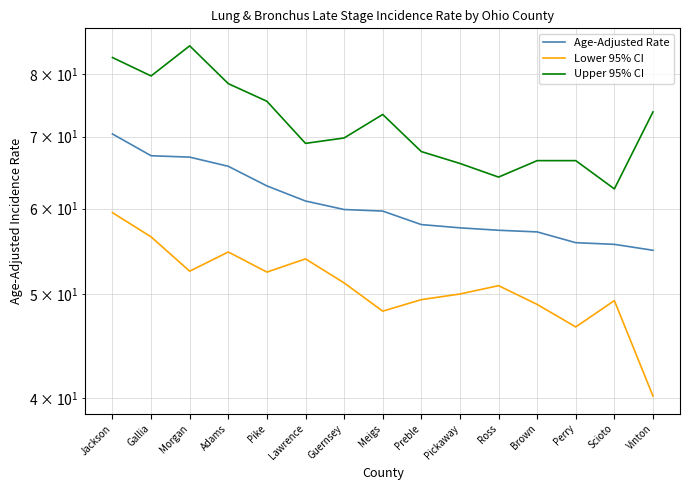

What are all the series names shown in the legend?

Age-Adjusted Rate, Lower 95% CI, Upper 95% CI